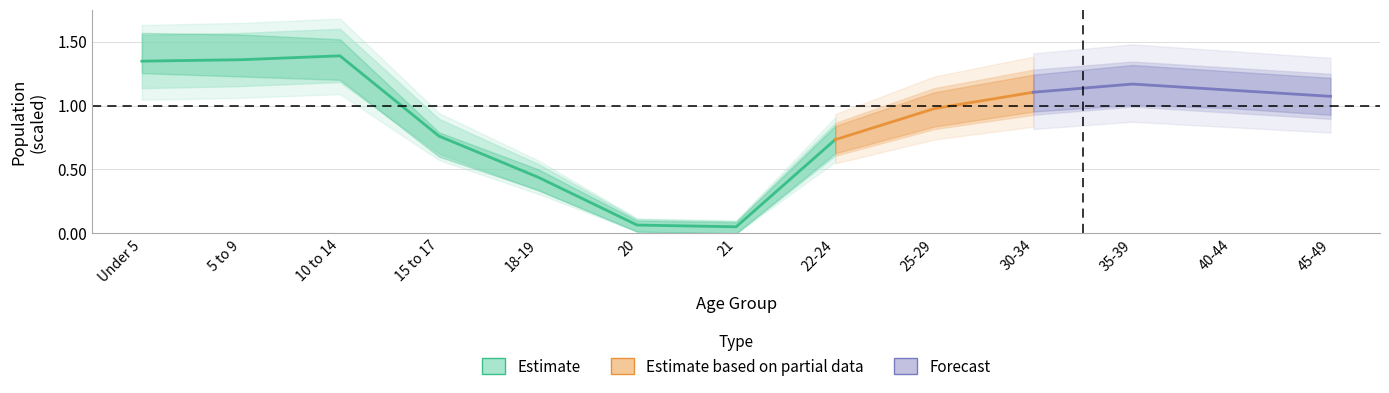

What is the minimum value shown in the chart?

0.1